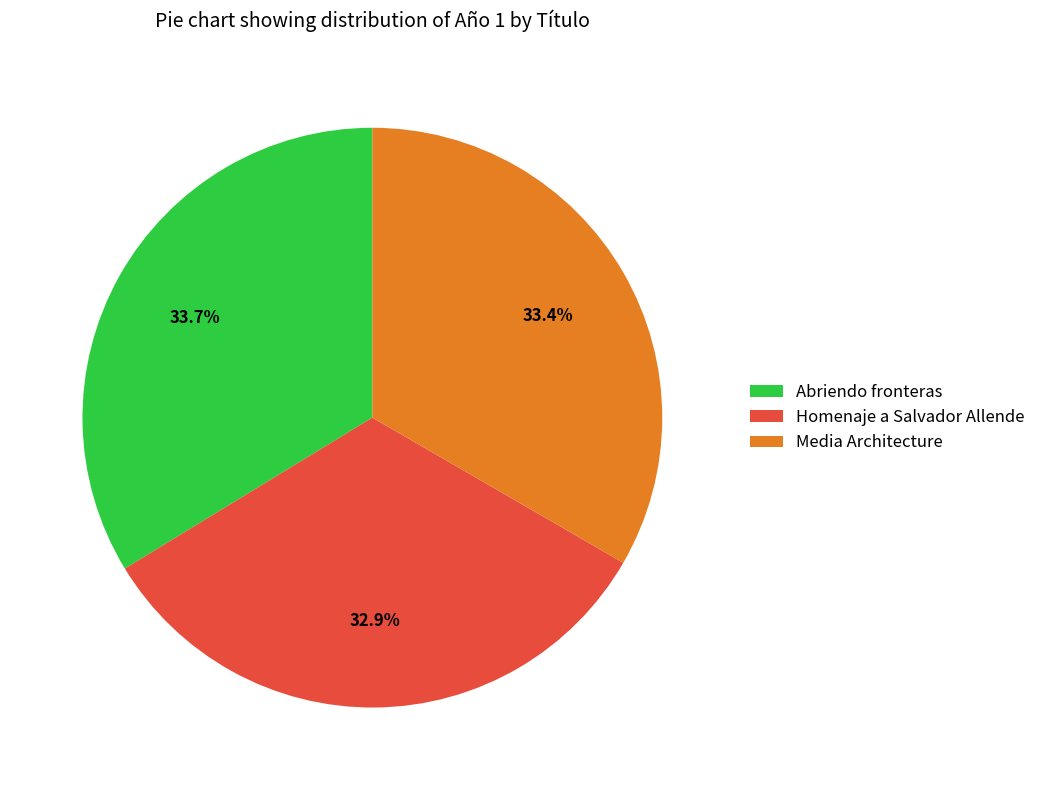

To the nearest percent, what percentage of the pie is Homenaje a Salvador Allende?

33%